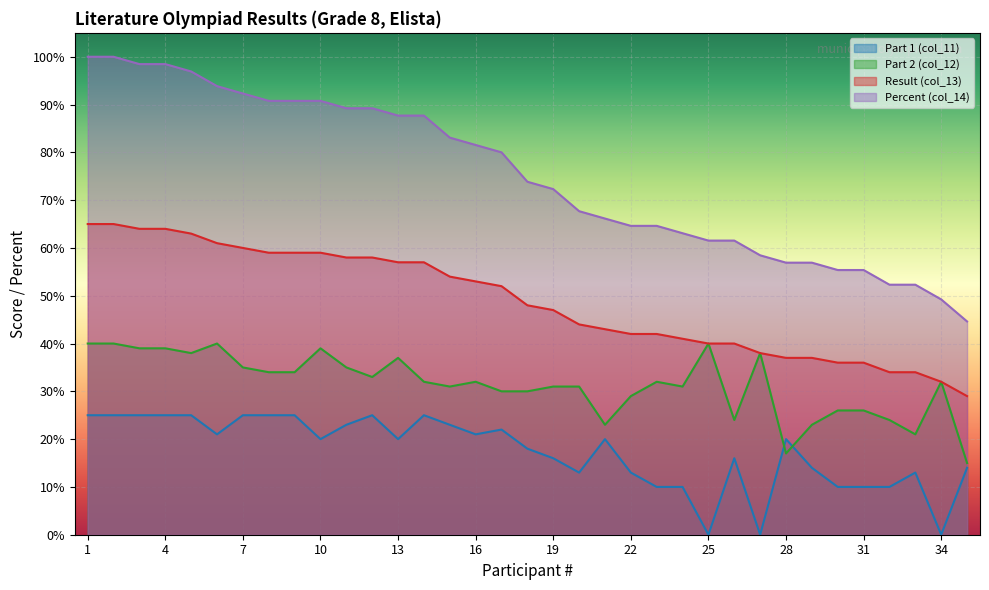

The Percent (col_14) series shows 141.3 at 6. True or false?

False